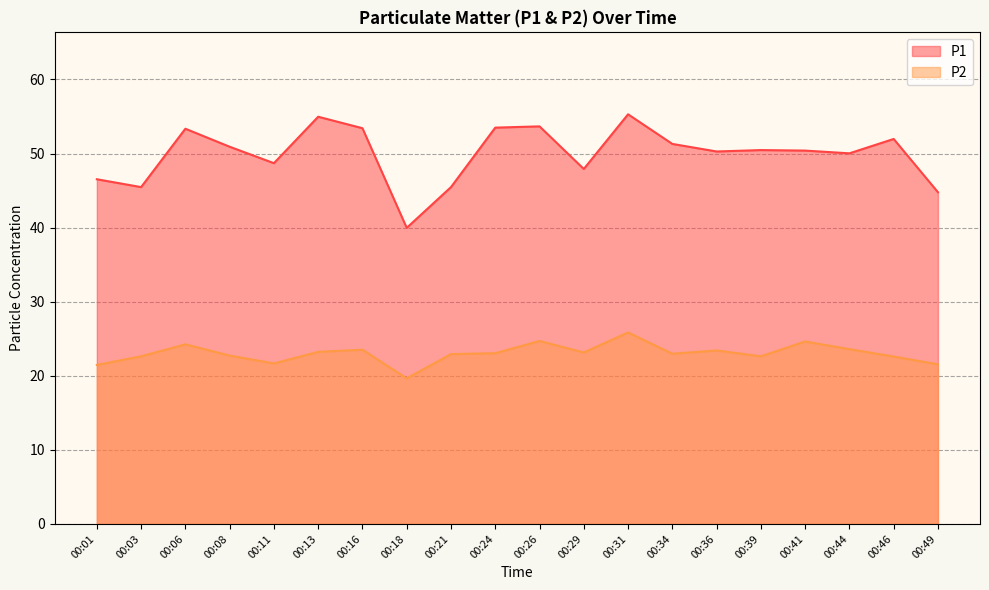

Reading right to left, transcribe all the data shown in this chart.

P1: 00:49=44.8	00:46=52.0	00:44=50.0	00:41=50.4	00:39=50.5	00:36=50.3	00:34=51.3	00:31=55.3	00:29=47.9	00:26=53.7	00:24=53.5	00:21=45.5	00:18=40.0	00:16=53.4	00:13=55.0	00:11=48.7	00:08=50.9	00:06=53.4	00:03=45.5	00:01=46.5
P2: 00:49=21.6	00:46=22.6	00:44=23.6	00:41=24.6	00:39=22.6	00:36=23.4	00:34=23.0	00:31=25.9	00:29=23.1	00:26=24.7	00:24=23.1	00:21=22.9	00:18=19.6	00:16=23.5	00:13=23.2	00:11=21.7	00:08=22.7	00:06=24.2	00:03=22.6	00:01=21.5